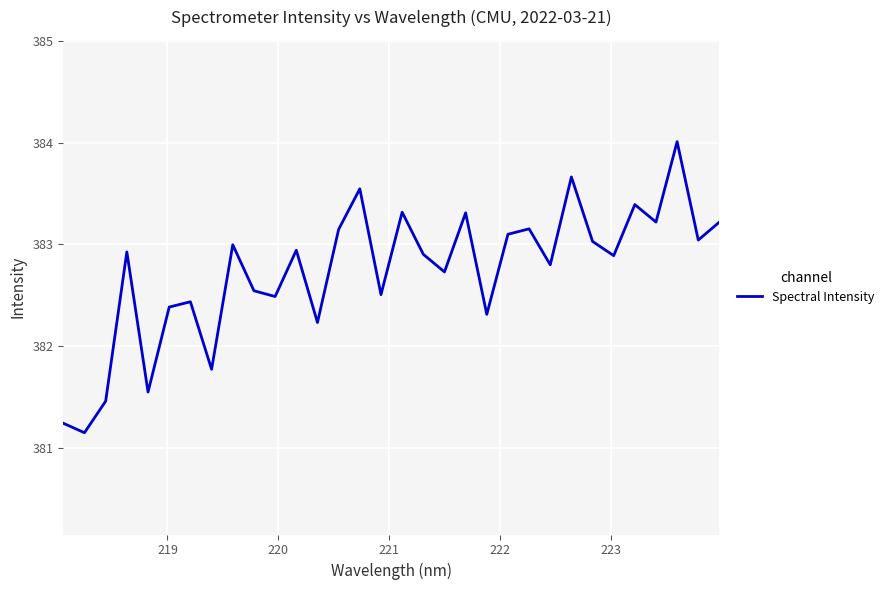

What is the maximum value shown in the chart?

384.0